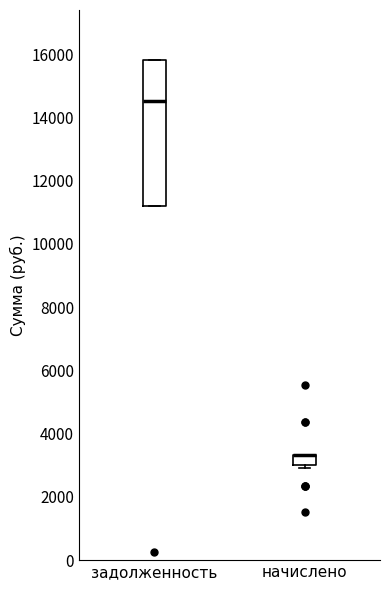

Where does the median line of the box for задолженность sit on the y-axis? The values are not printed on the chart, so give them approximately, as read against the axis.

14600